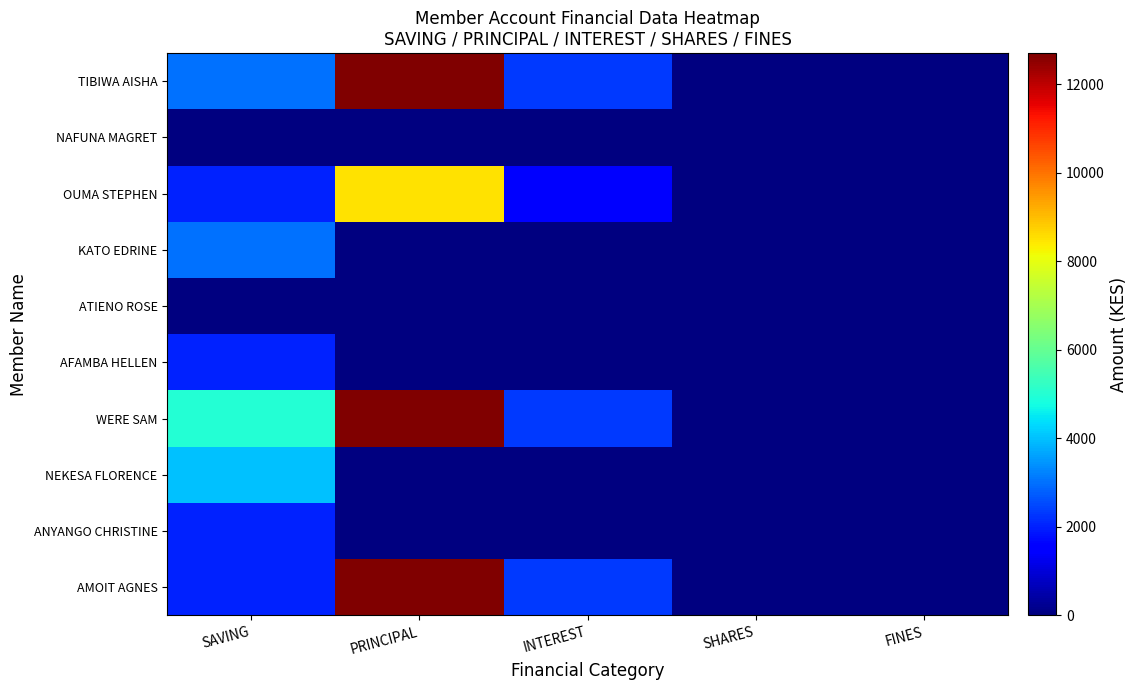

What is the spread (max minus min) of values at PRINCIPAL?

12700